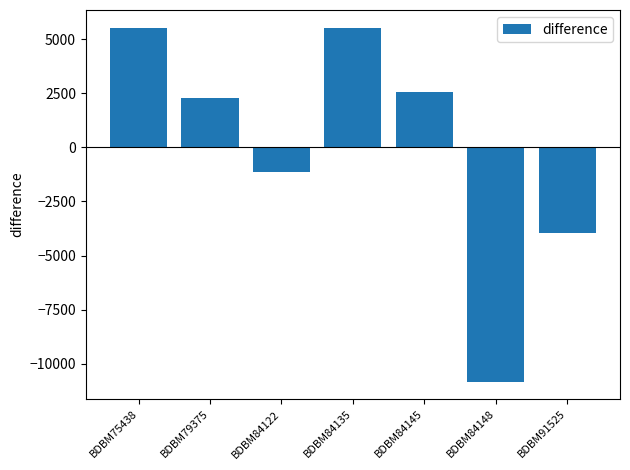

What is the approximate value at BDBM84122?

-1135.7